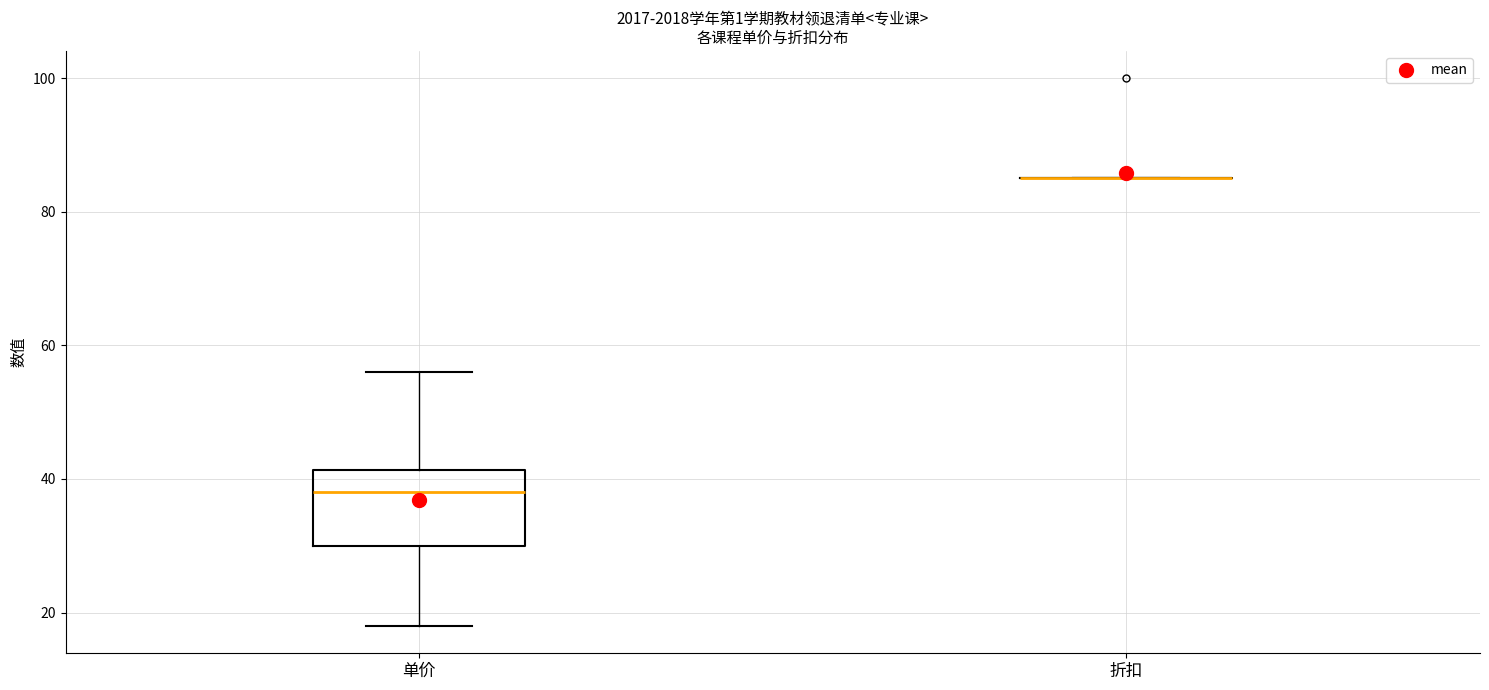

Reading left to right, read every box against the y-axis: the position of its median line, the range the box covers, and the ends of its whiskers. The values are not printed on the chart, so give them approximately, as read against the axis.

单价: median 38, box 30 to 42, whiskers 18 to 56
折扣: box collapsed to a line at 86, whiskers 86 to 86